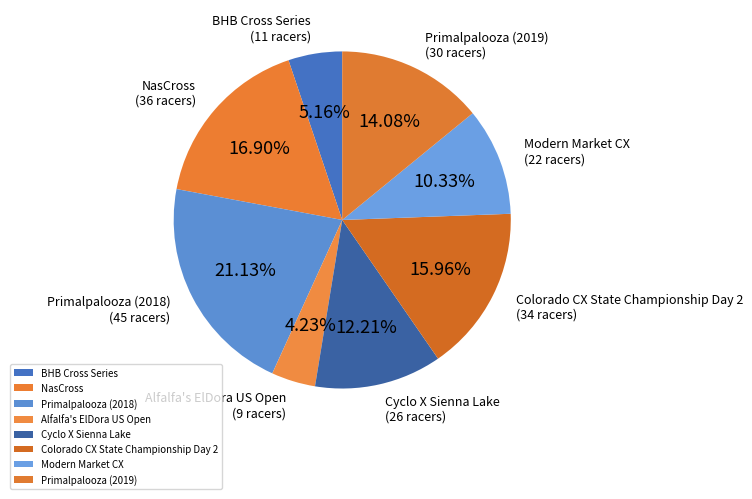

Count the number of slices in the pie.

8